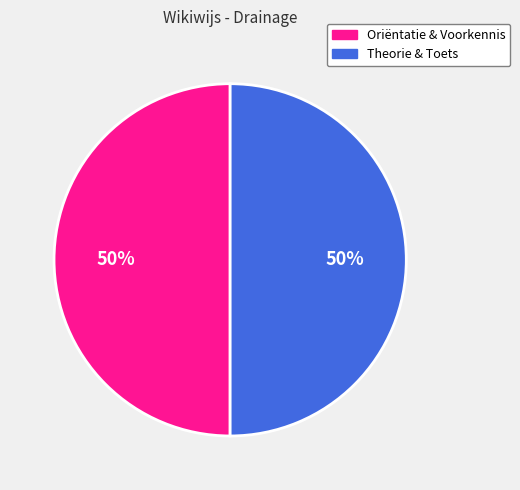

To the nearest percent, what is the average slice percentage?

50%